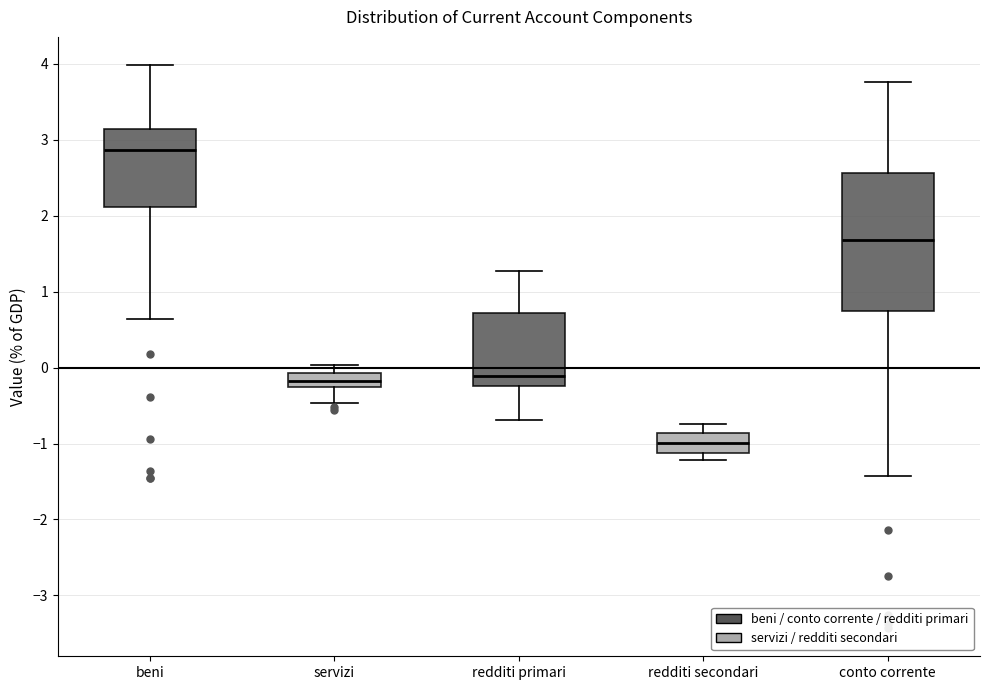

Reading left to right, transcribe this box plot: for each box, give where its median line is, the range the box spans, and where its two whiskers end, as read against the y-axis. The values are not printed on the chart, so give them approximately, as read against the axis.

beni: median 2.9, box 2.1 to 3.1, whiskers 0.6 to 4.0
servizi: median -0.2, box -0.3 to -0.1, whiskers -0.5 to 0.0
redditi primari: median -0.1, box -0.2 to 0.7, whiskers -0.7 to 1.3
redditi secondari: median -1.0, box -1.1 to -0.9, whiskers -1.2 to -0.7
conto corrente: median 1.7, box 0.7 to 2.6, whiskers -1.4 to 3.8